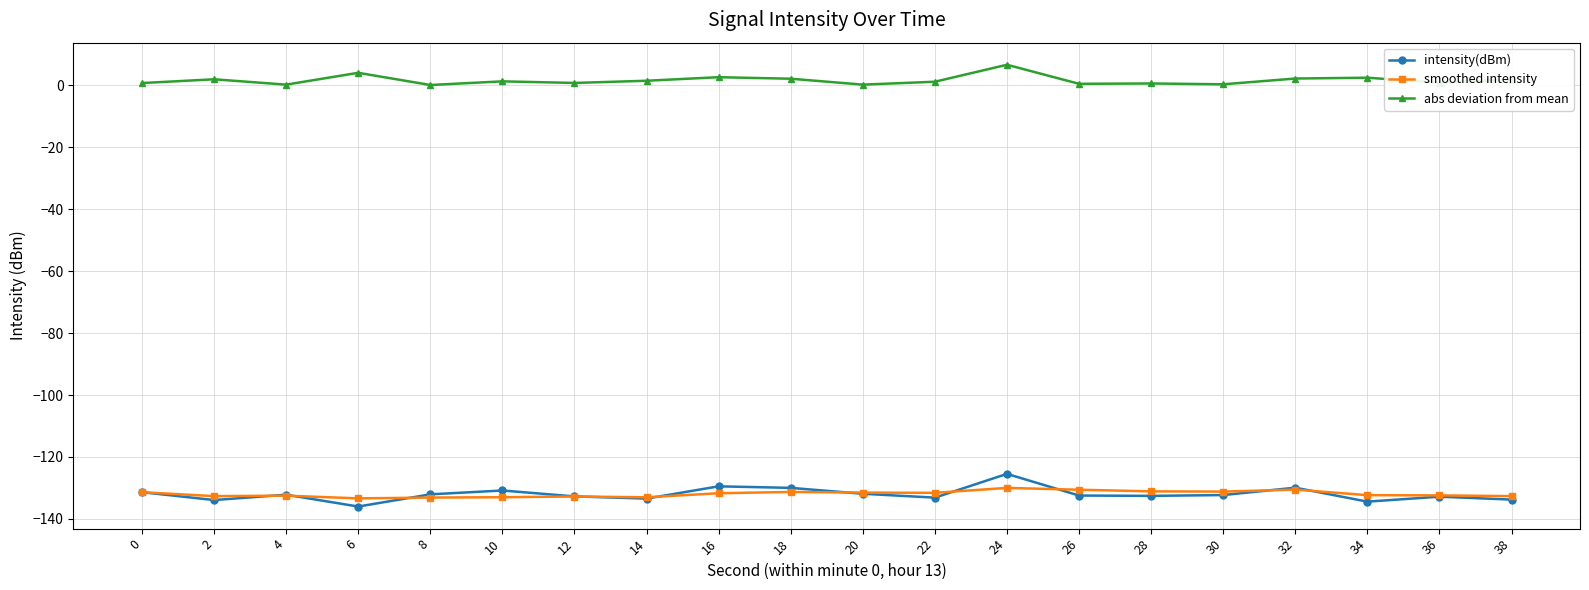

Count the number of categories in the chart.

20